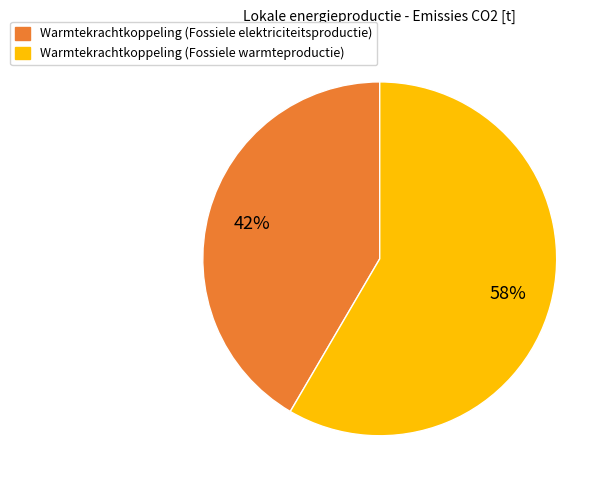

To the nearest percent, what is the average slice percentage?

50%